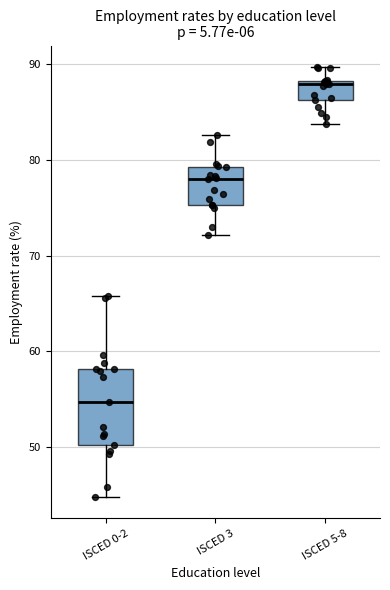

Which box has the highest median line?

ISCED 5-8